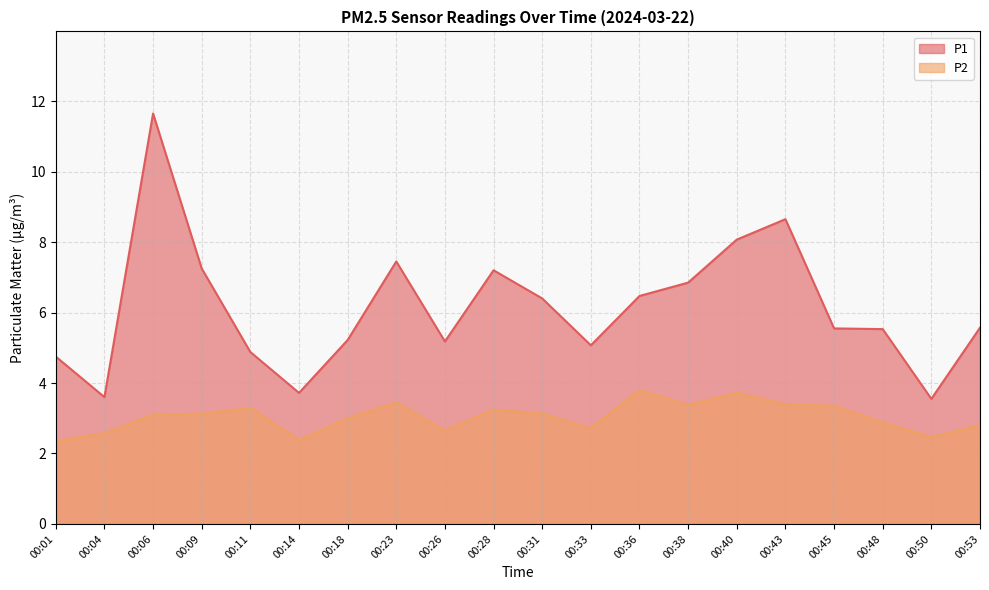

How many values in the P2 series exceed 3?

11